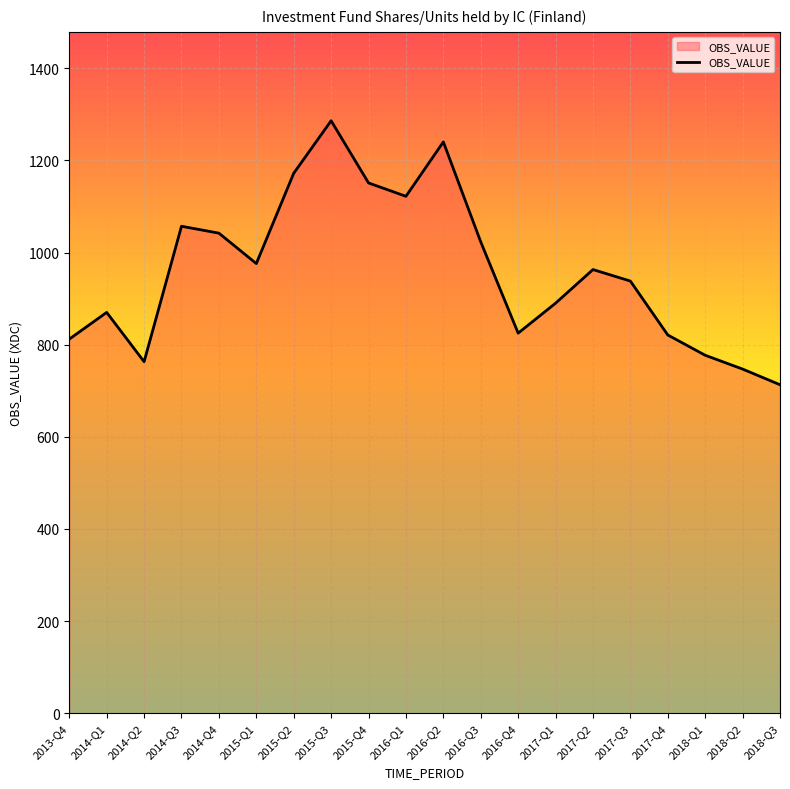

Approximately how many times larger is the value at 2018-Q2 compared to 2015-Q3?

0.6